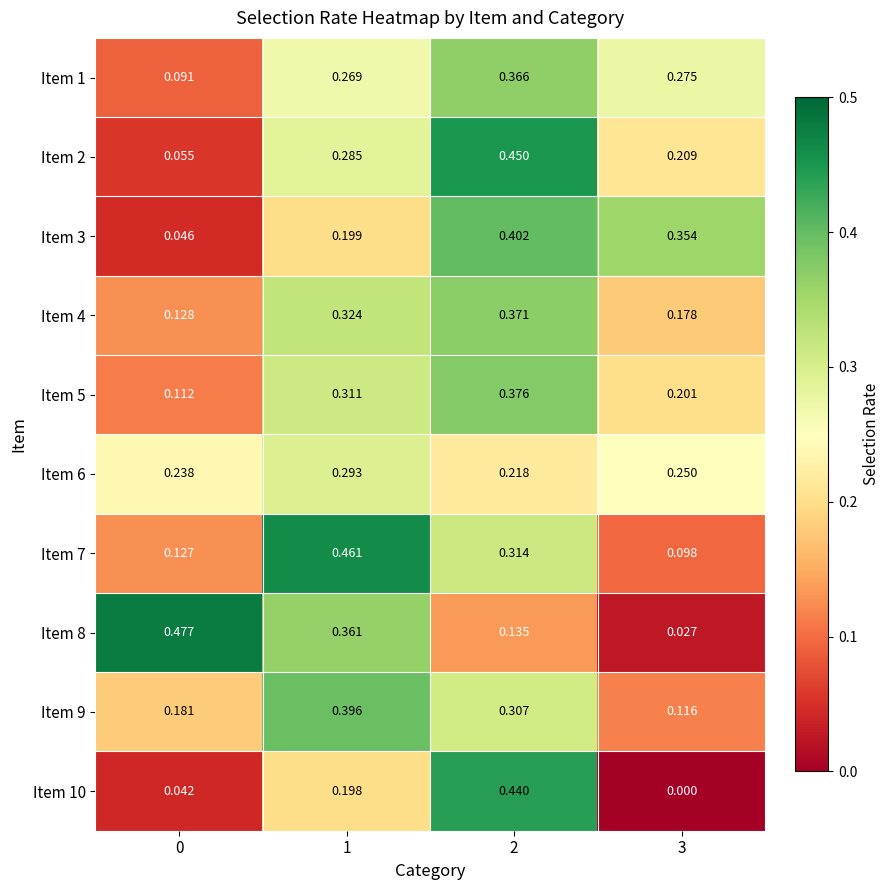

Is the value of Item 4 at 2 greater than the value of Item 10 at 3?

Yes